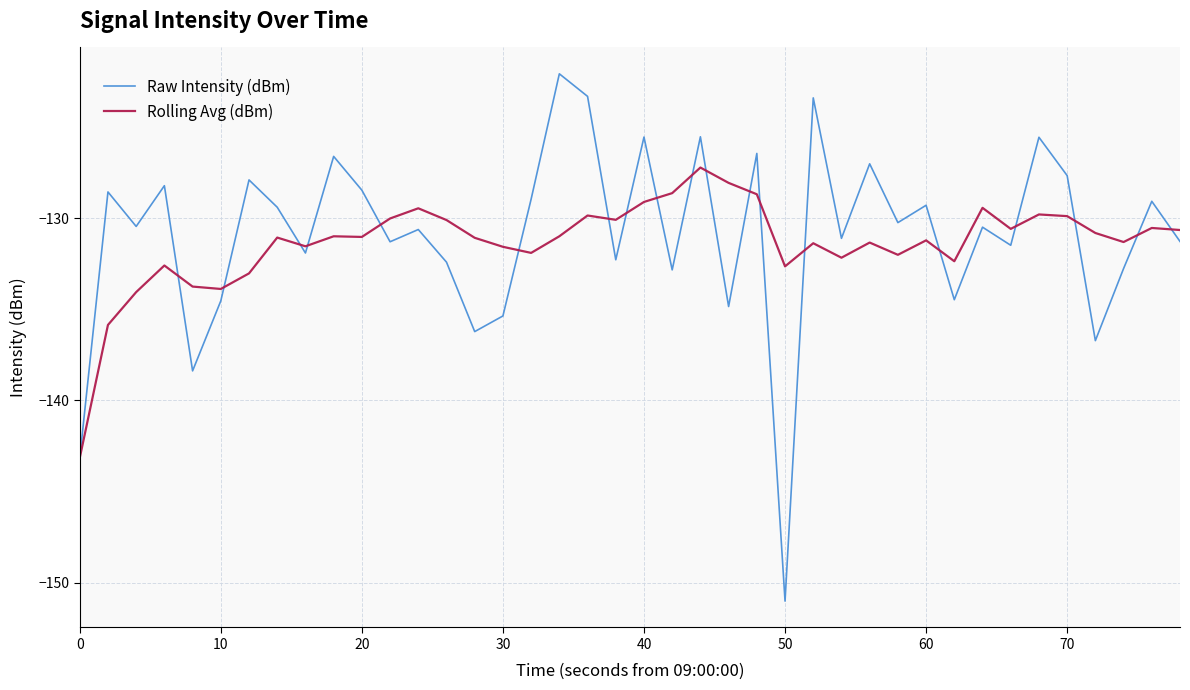

What is the difference between the maximum and second lowest values in the Raw Intensity (dBm) series?

21.1